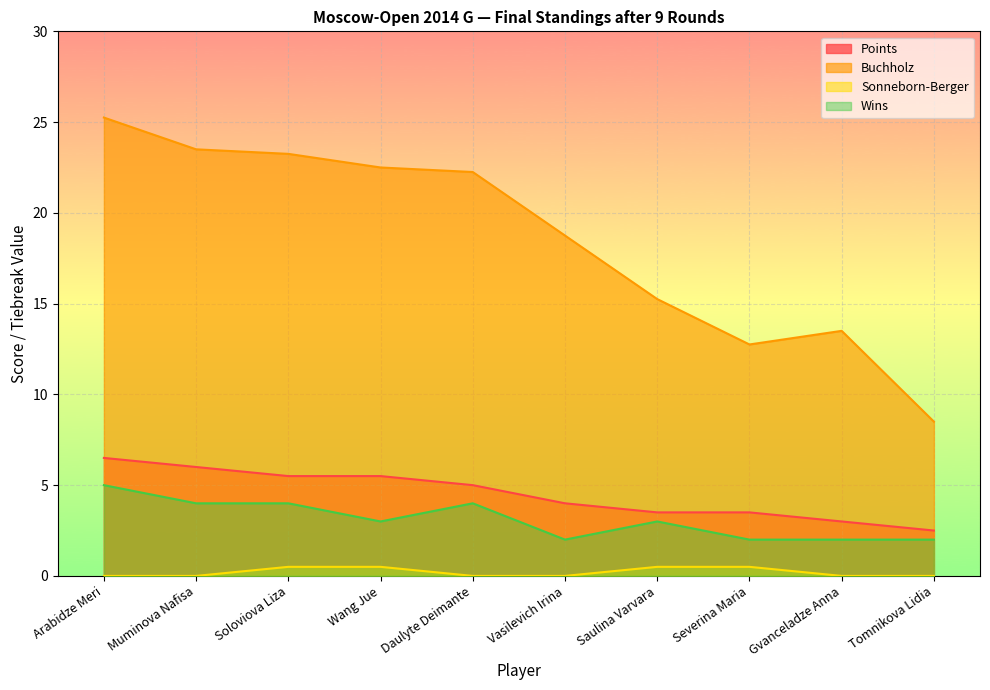

What is the sum of the Buchholz values at Tomnikova Lidia and Daulyte Deimante?

30.8